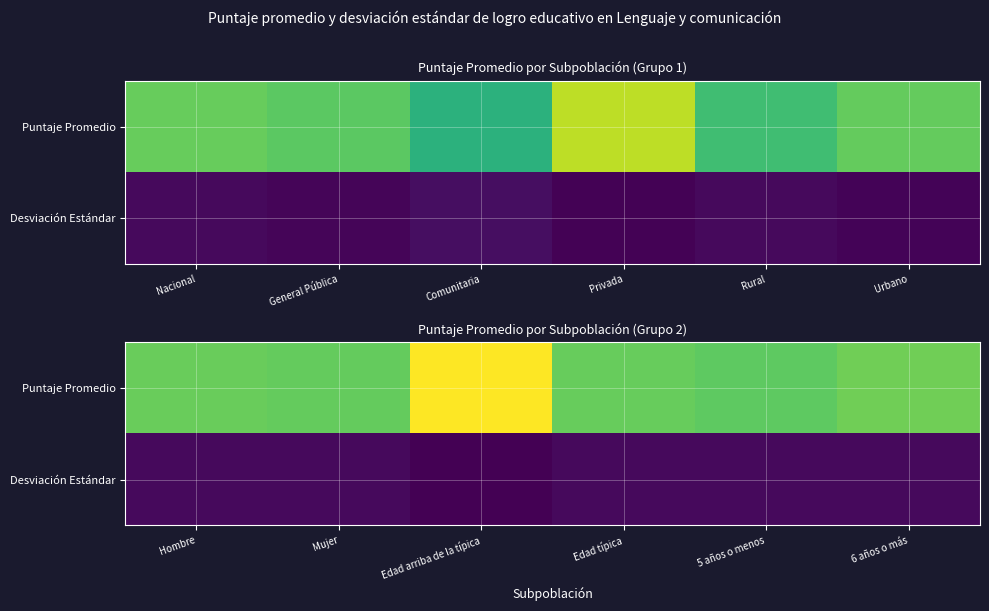

What is the approximate value of Puntaje Promedio at Hombre?

503